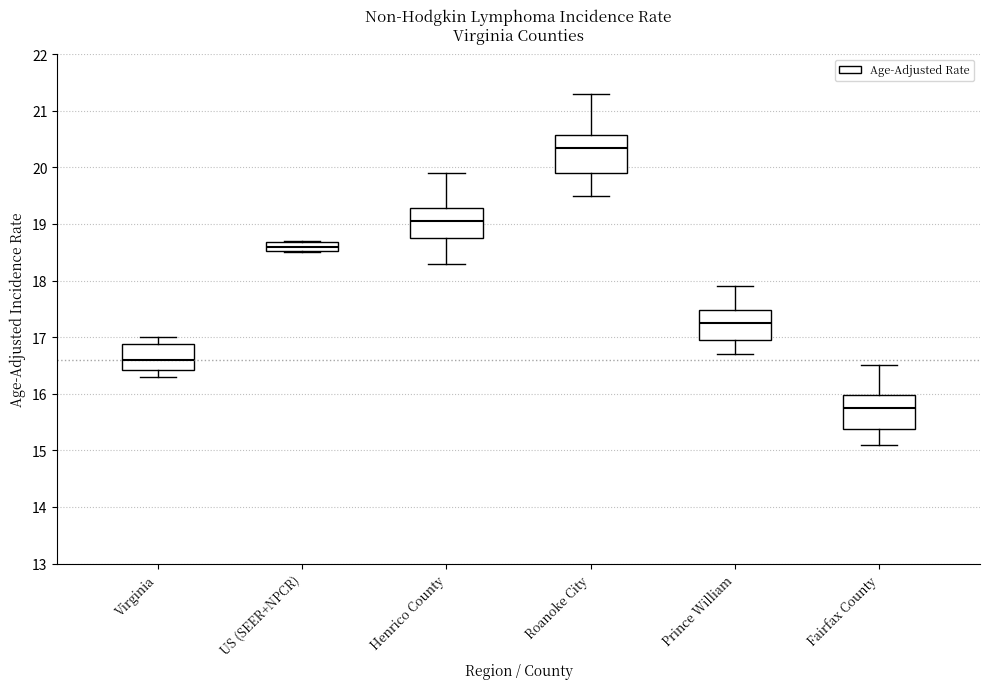

Reading left to right, read every box against the y-axis: the position of its median line, the range the box covers, and the ends of its whiskers. The values are not printed on the chart, so give them approximately, as read against the axis.

Virginia: median 16.6, box 16.4 to 16.9, whiskers 16.3 to 17.0
US (SEER+NPCR): median 18.6, box 18.5 to 18.7, whiskers 18.5 to 18.7
Henrico County: median 19.1, box 18.8 to 19.3, whiskers 18.3 to 19.9
Roanoke City: median 20.4, box 19.9 to 20.6, whiskers 19.5 to 21.3
Prince William: median 17.3, box 17.0 to 17.5, whiskers 16.7 to 17.9
Fairfax County: median 15.8, box 15.4 to 16.0, whiskers 15.1 to 16.5